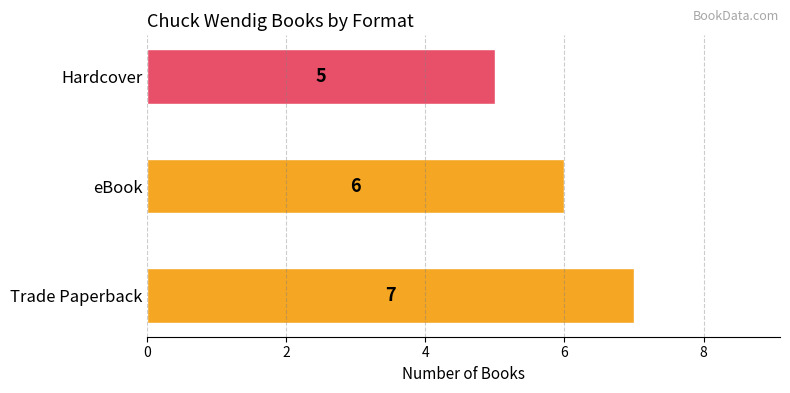

The chart shows a value of 5 at Hardcover. True or false?

True